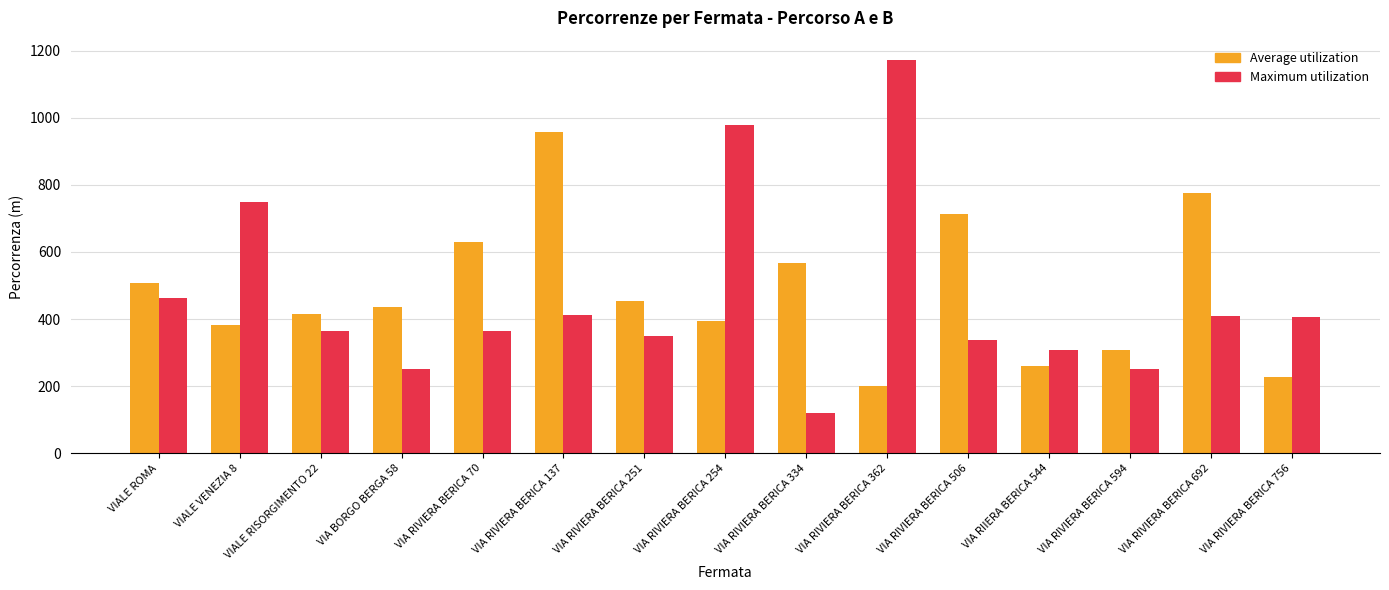

At which label does Maximum utilization first exceed 365?

VIALE ROMA